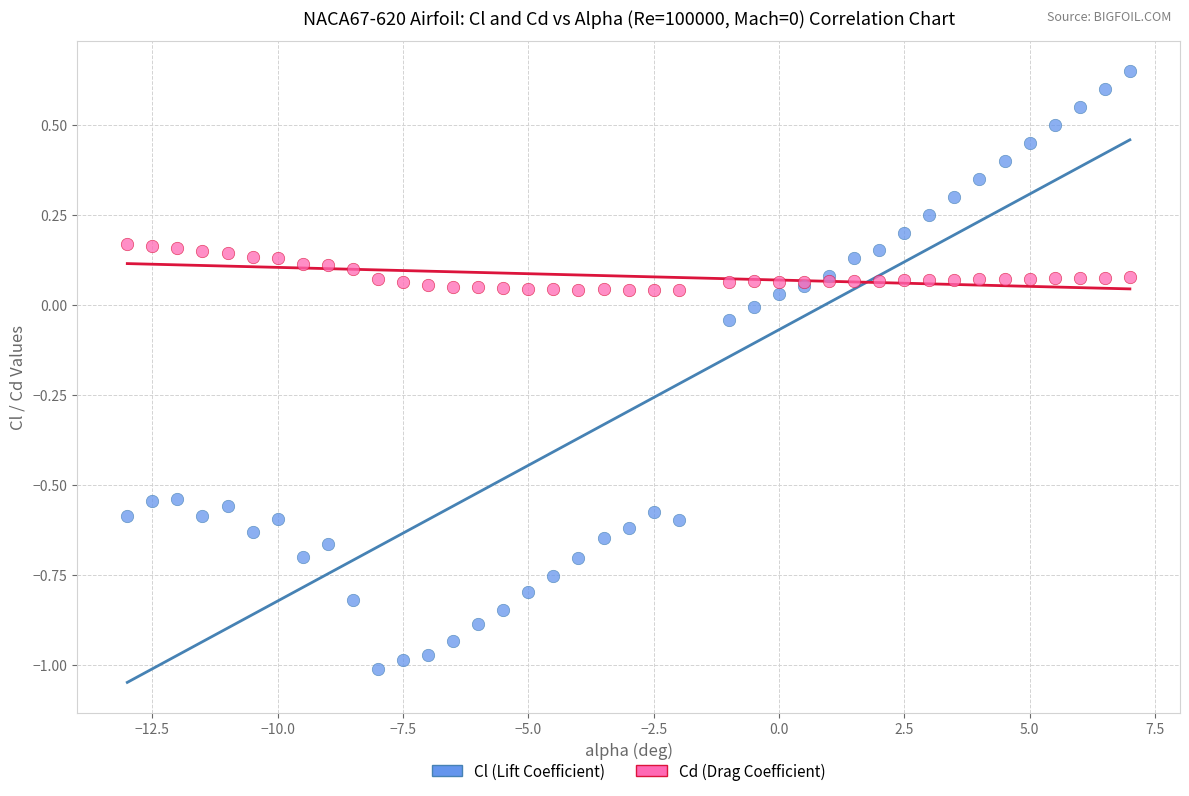

Which series contains the lowest Y value?

Cl (Lift Coefficient)